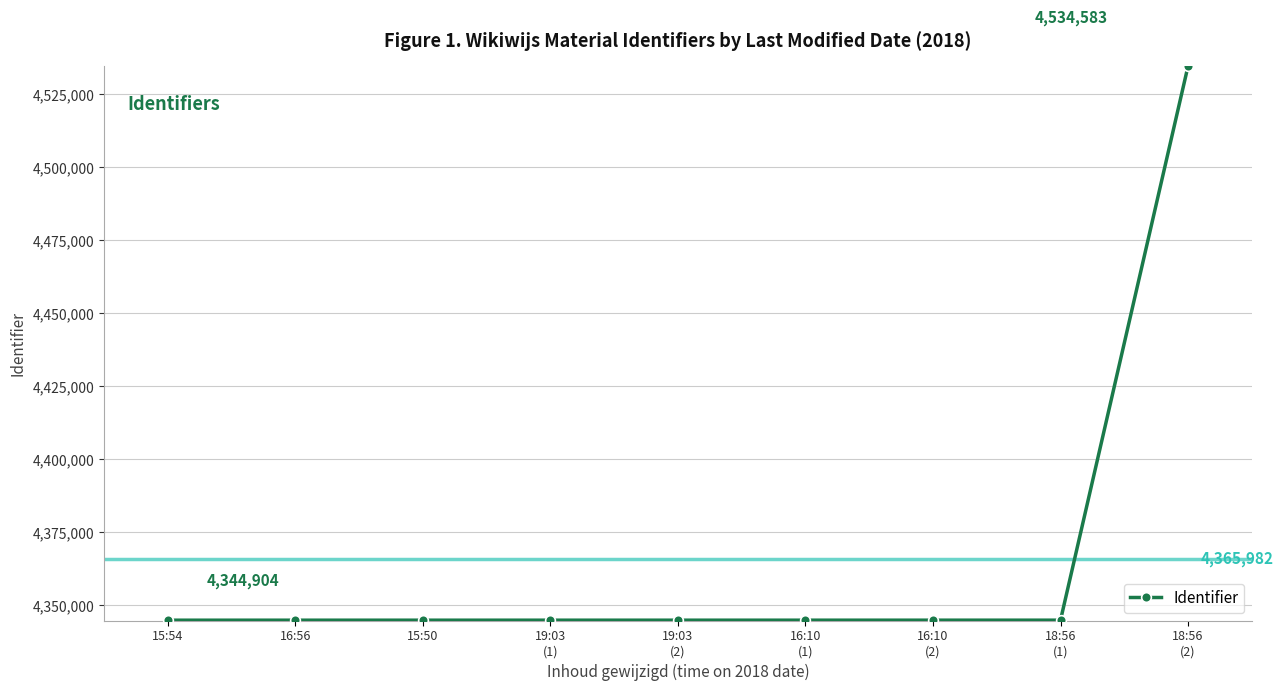

True or false: the data has more than 0 interior local peaks.

True